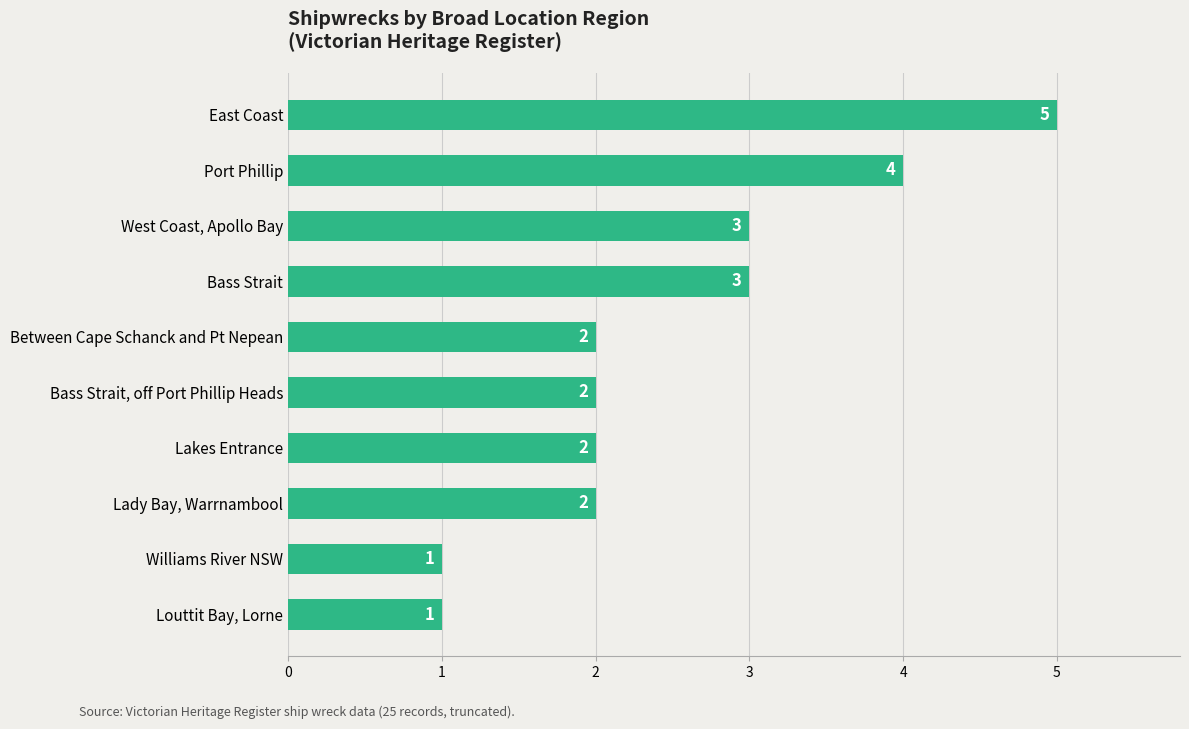

What is the sum of all values?

25